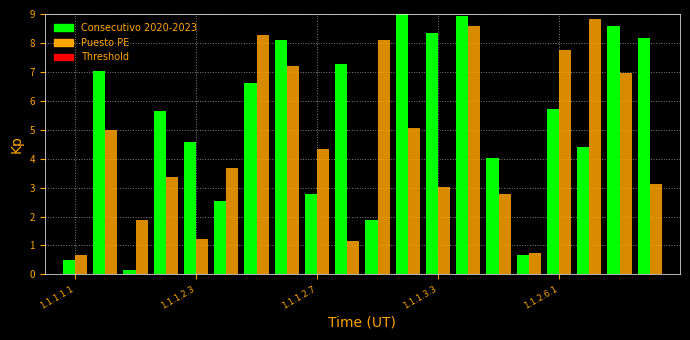

List the series in order of their overall mean, highest first.

Consecutivo 2020-2023, Puesto PE